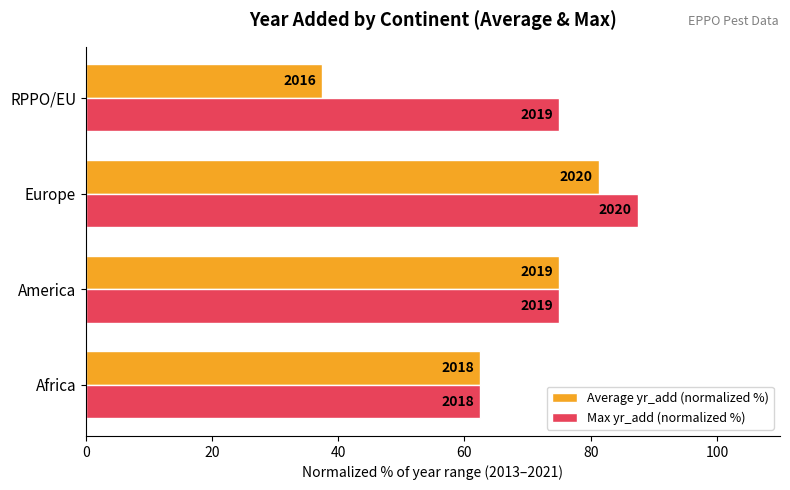

How many distinct data groups are displayed?

2